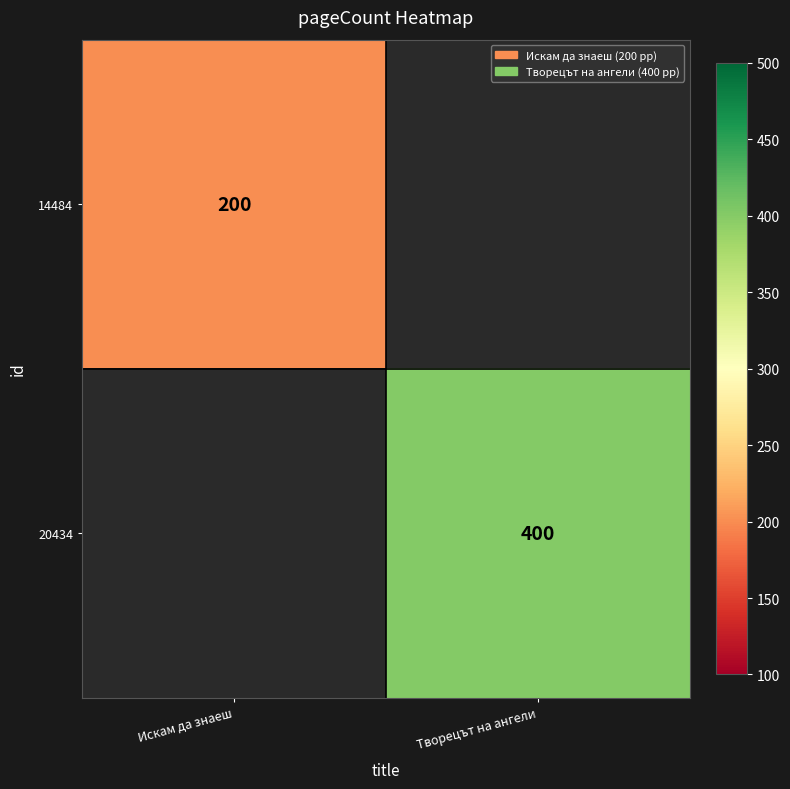

Is the value of 20434 at Творецът на ангели greater than the value of 14484 at Искам да знаеш?

Yes